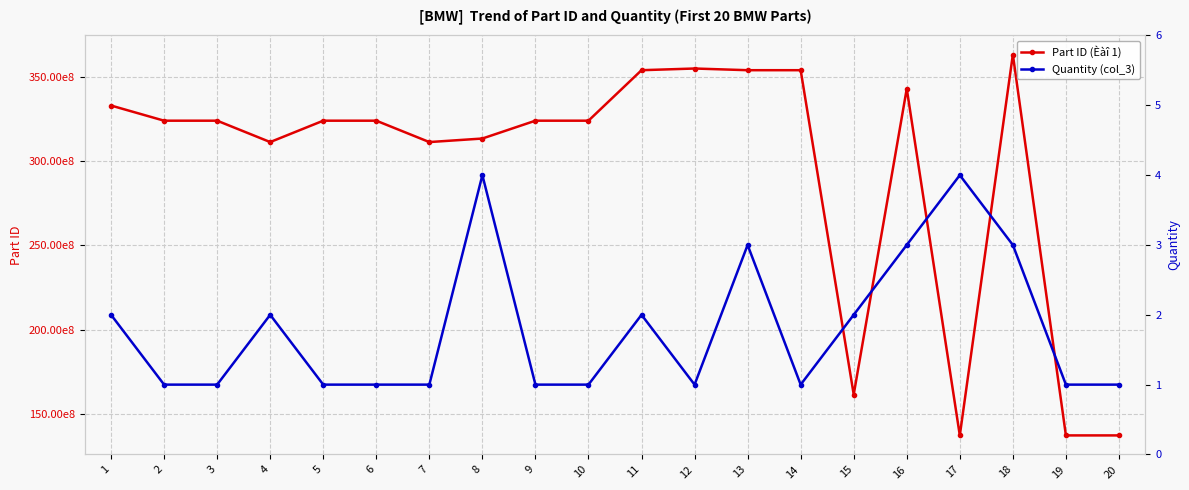

How many Quantity (col_3) values are between 1 and 3?

18